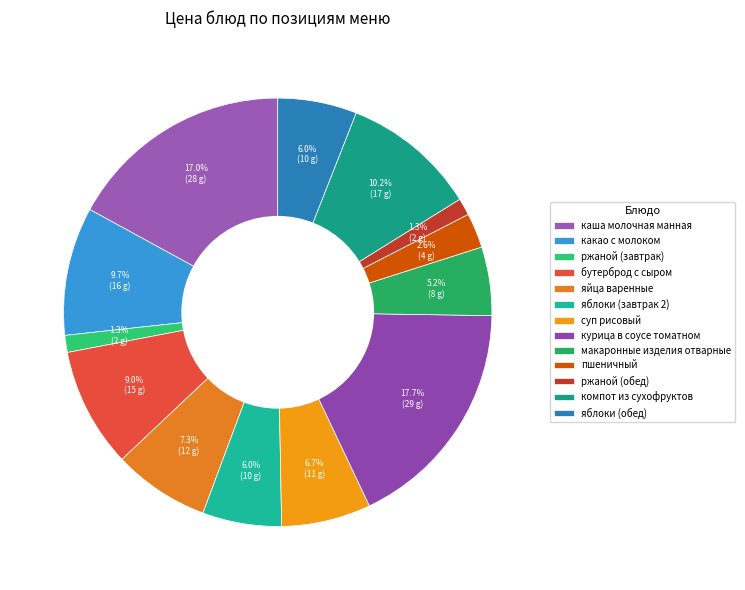

The макаронные изделия отварные slice represents 17% of the pie. True or false?

False